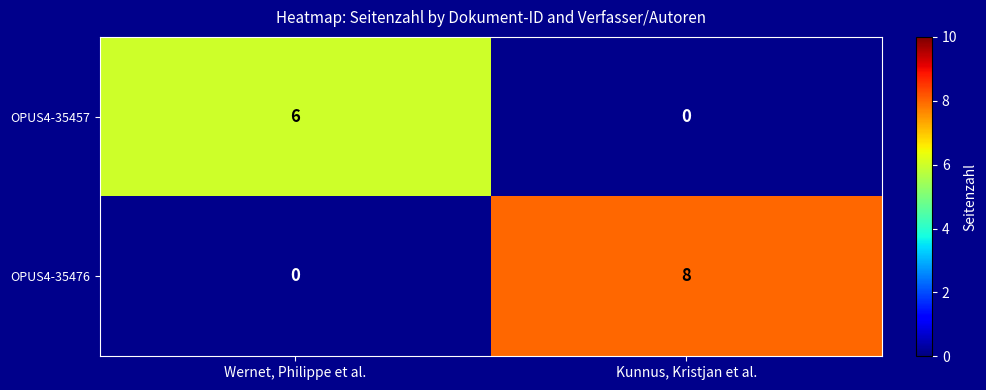

Rank the series by their maximum value, from highest to lowest.

OPUS4-35476, OPUS4-35457